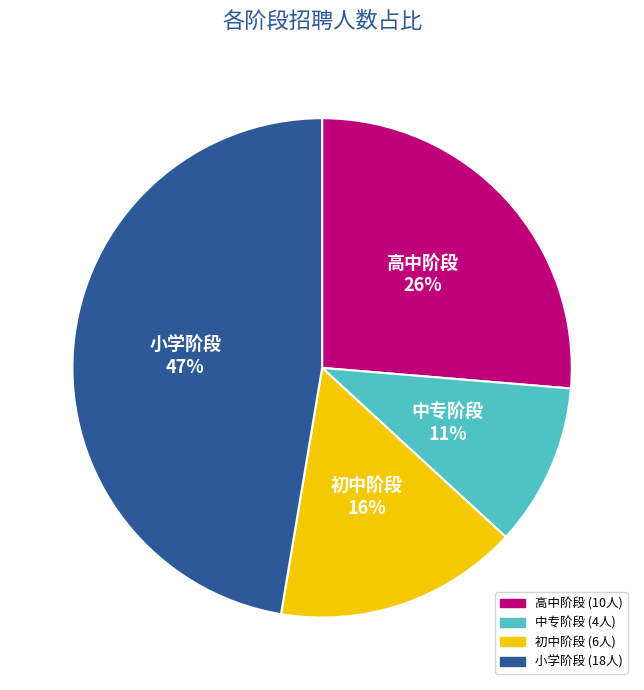

Is there a majority slice in this chart?

No